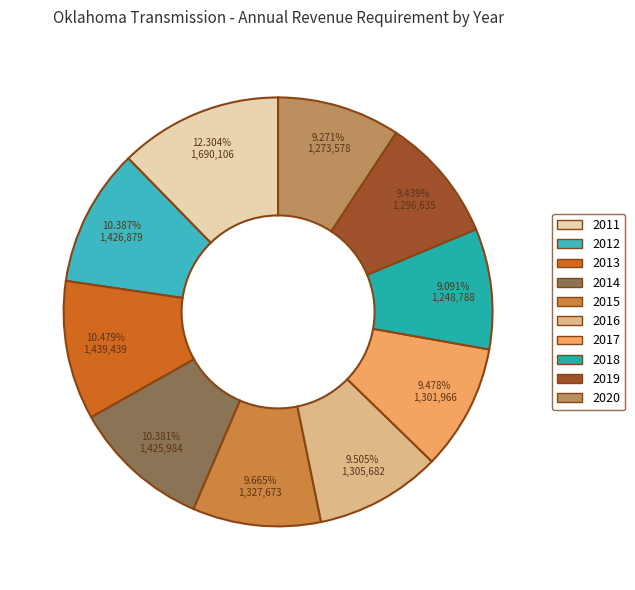

Does 2013 account for over 50% of the chart?

No